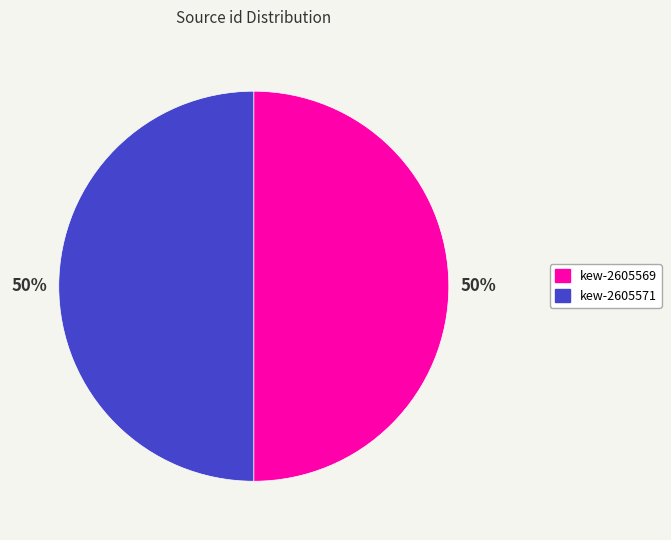

Is the sum of kew-2605569 and kew-2605571 greater than half?

Yes